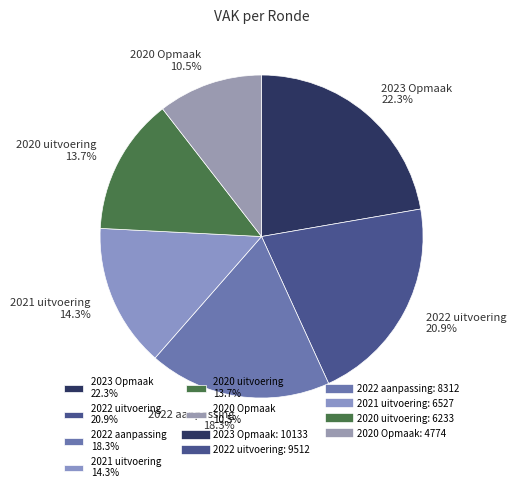

Which has a higher value, 2023 Opmaak or 2021 uitvoering?

2023 Opmaak